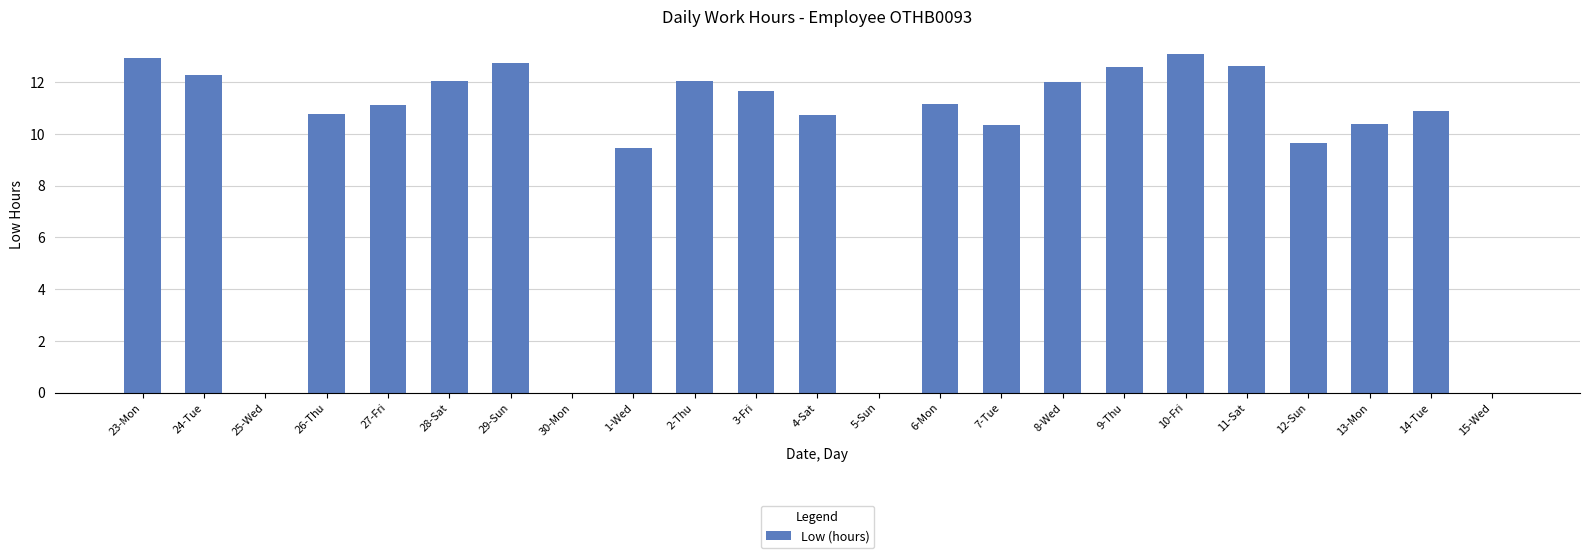

What is the greatest value displayed?

13.1